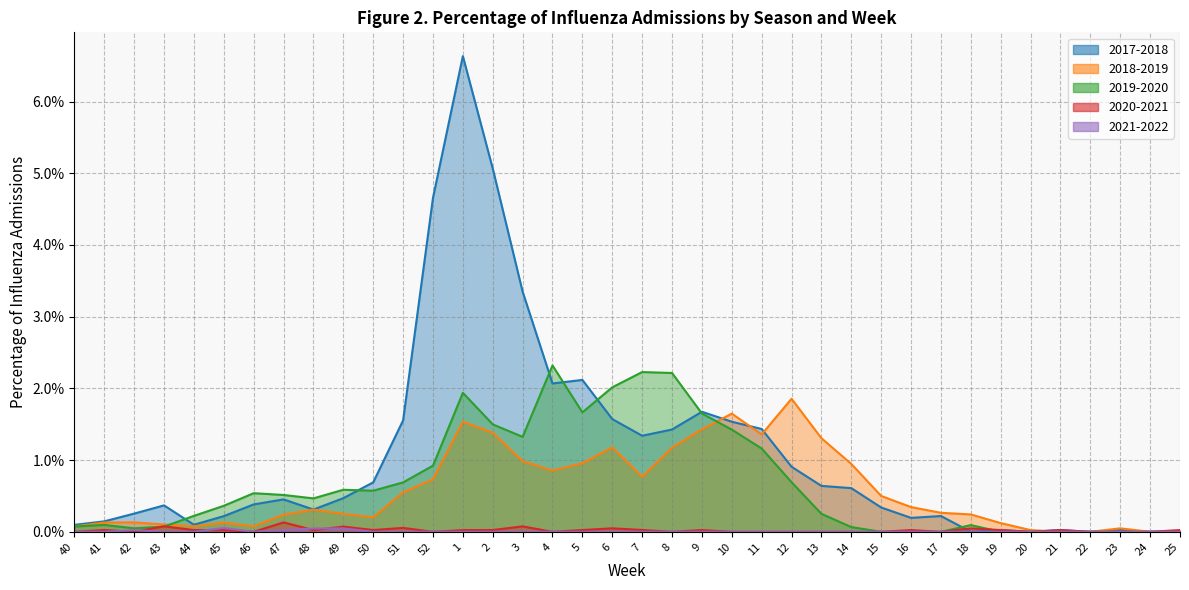

How many series are shown in this chart?

5